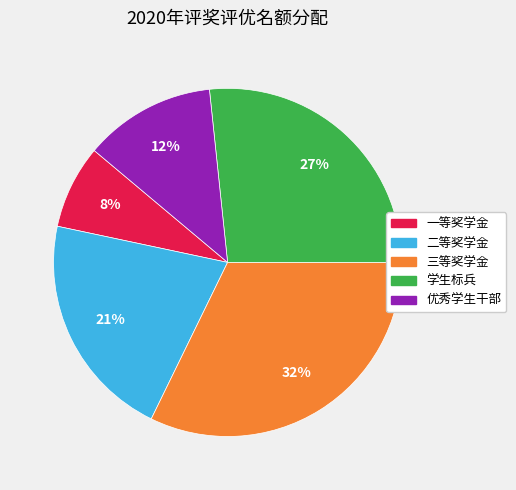

Count the number of slices in the pie.

5